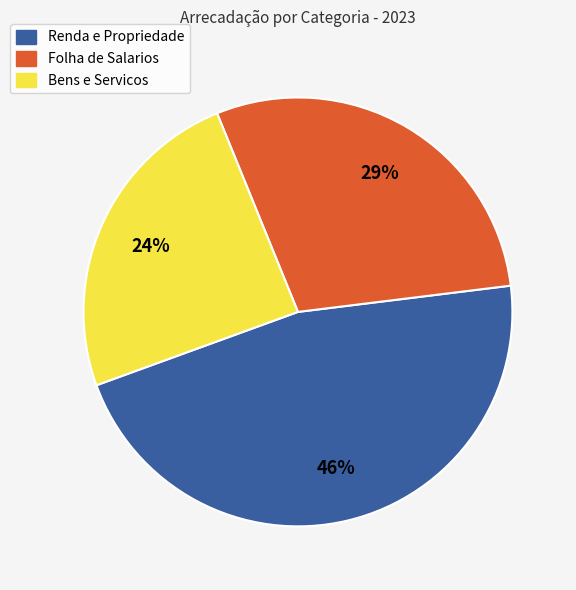

Count the number of slices in the pie.

3